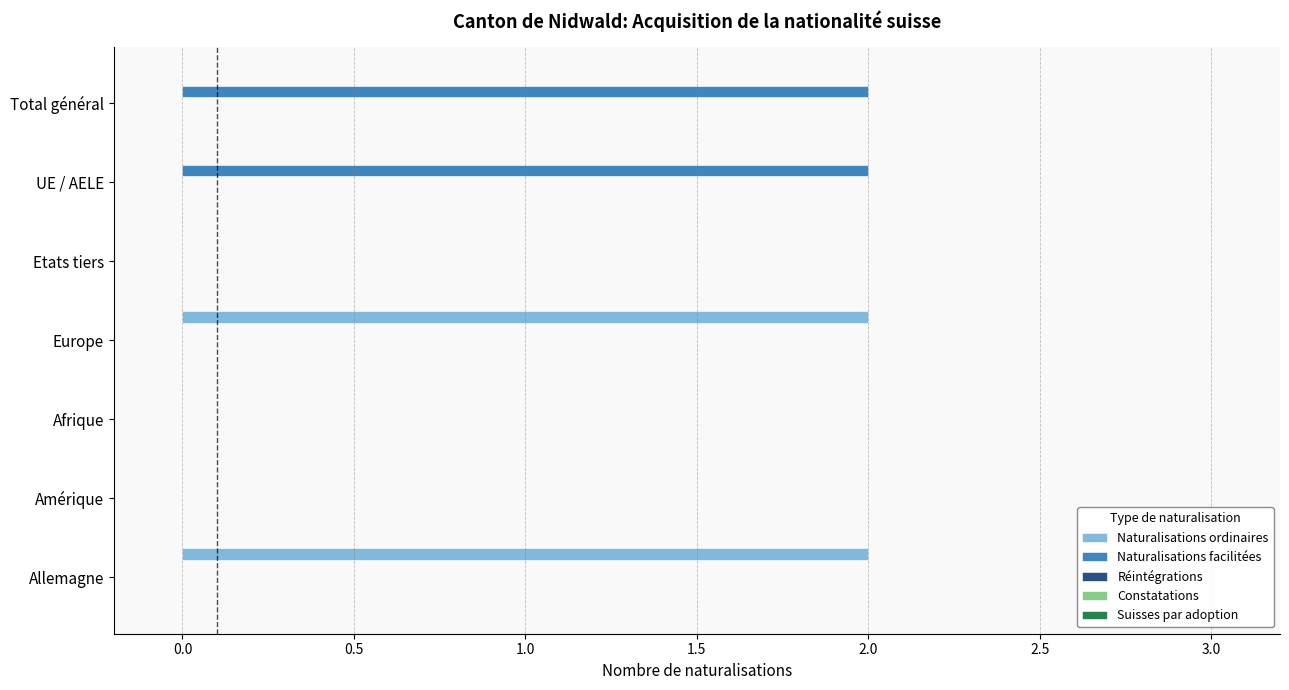

Is the value of Naturalisations ordinaires at Europe greater than the value of Naturalisations facilitées at Afrique?

Yes